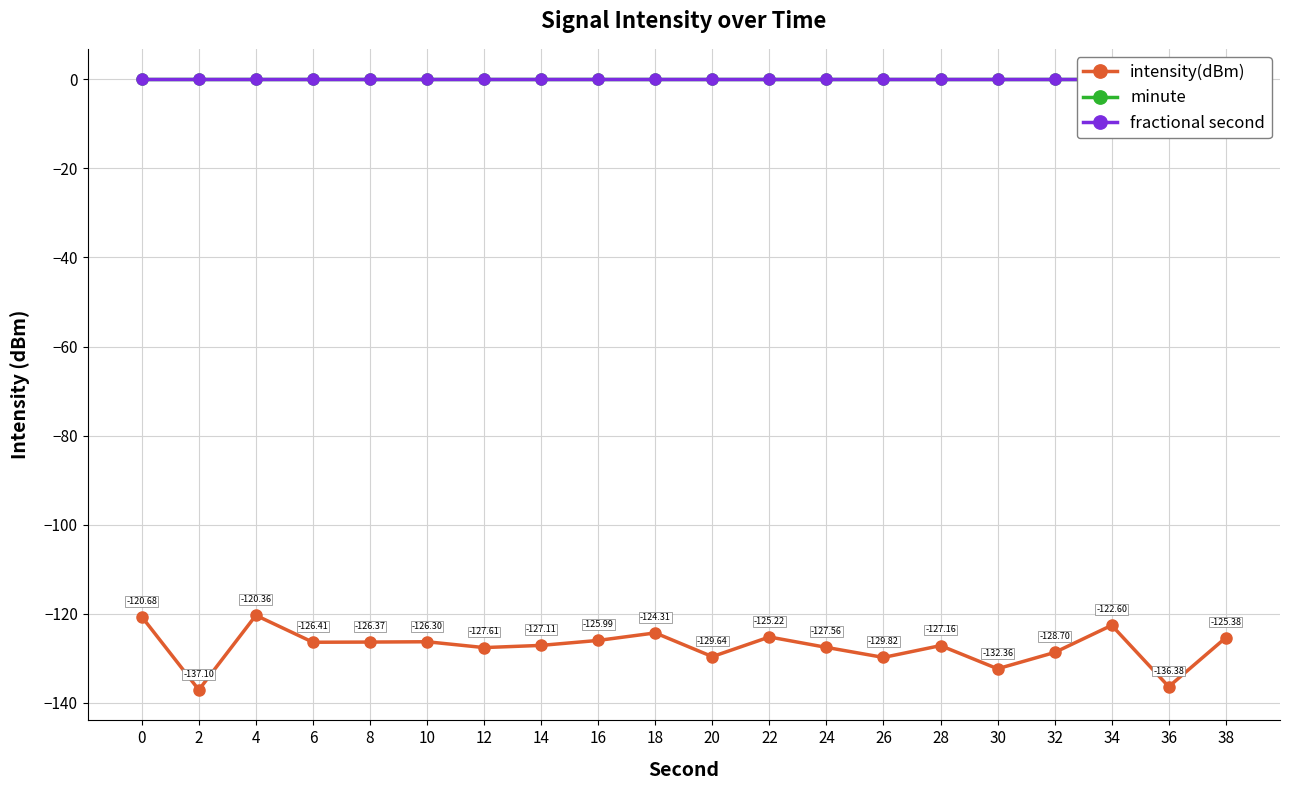

Rank the series by their maximum value, from highest to lowest.

minute, fractional second, intensity(dBm)